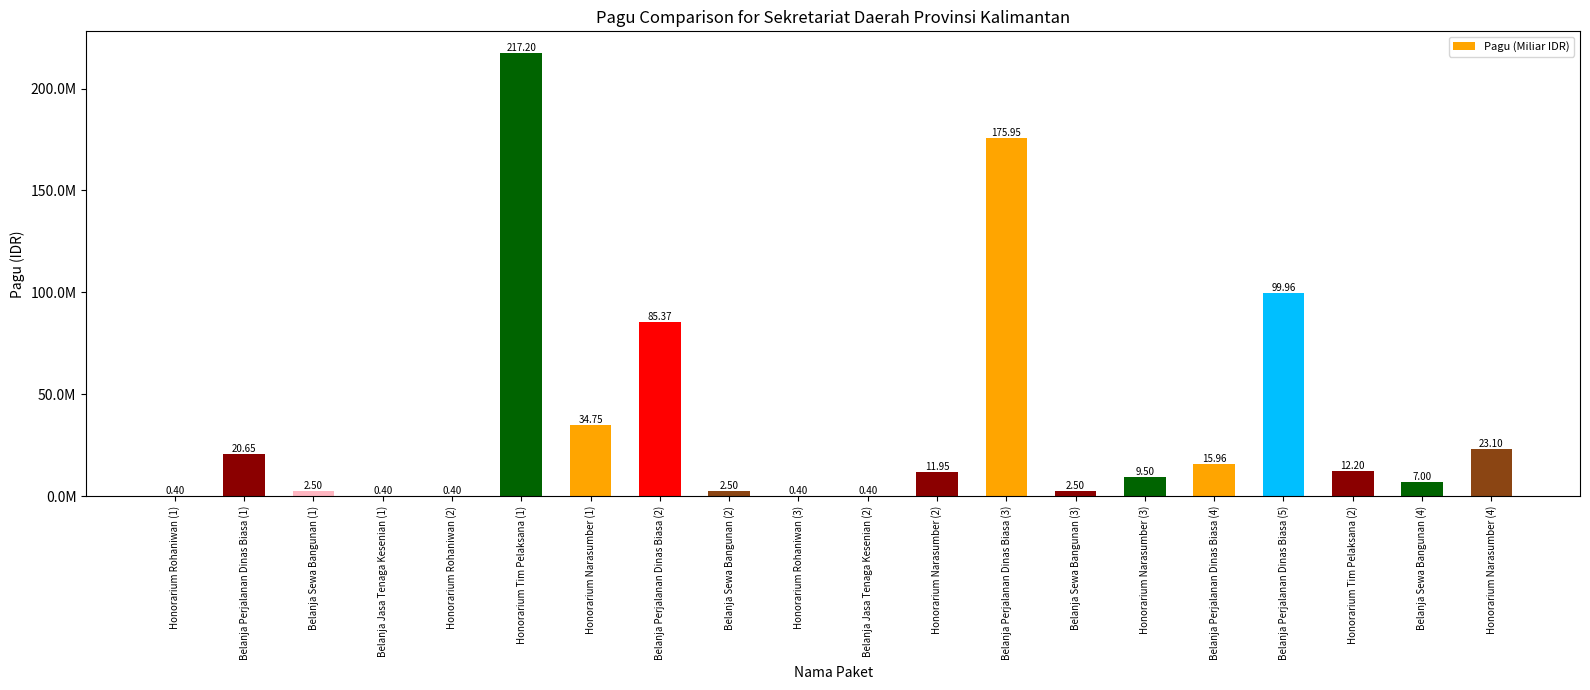

True or false: the data shows 10692166 at Belanja Perjalanan Dinas Biasa (4).

False